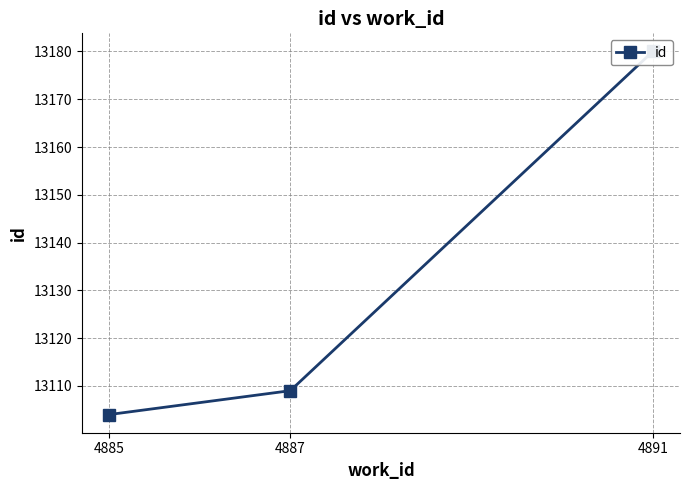

Rank the categories by value from lowest to highest.

4885, 4887, 4891